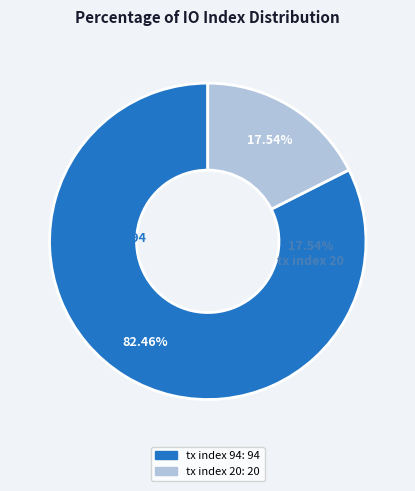

What percentage is NOT represented by tx index 94?

17.5%